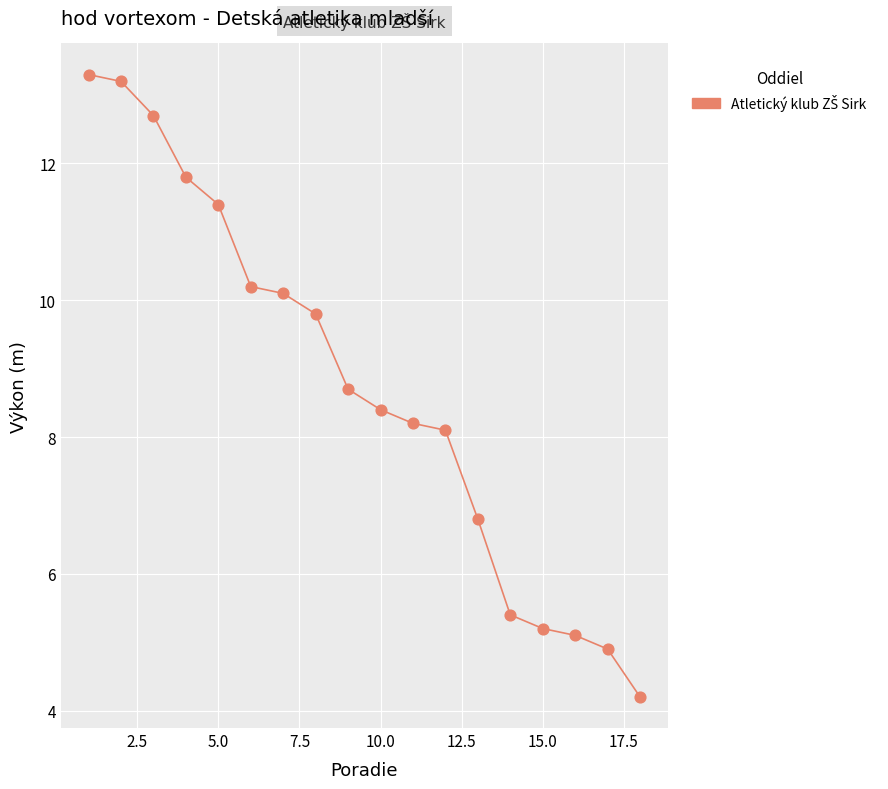

What is the range of Y values (max minus min)?

9.1